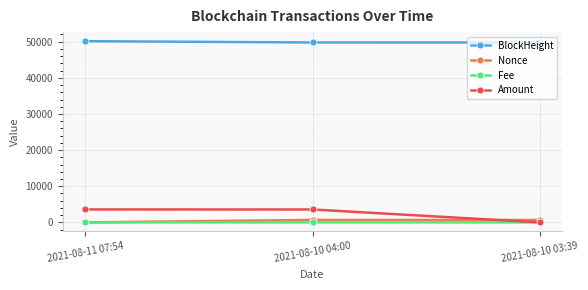

Does the chart display data point markers on the line(s)?

Yes